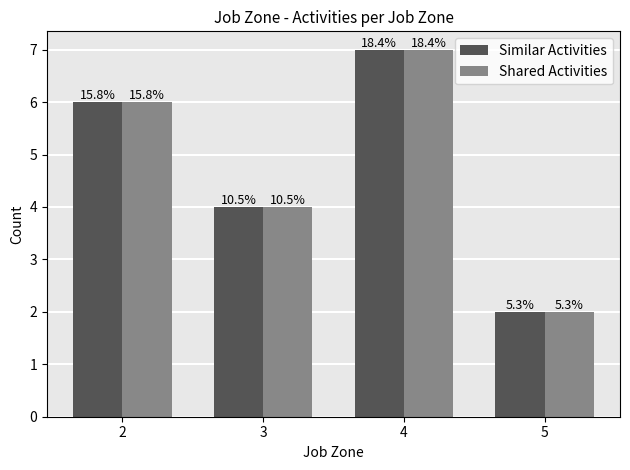

Is it true that Similar Activities equals 10 at 2?

False